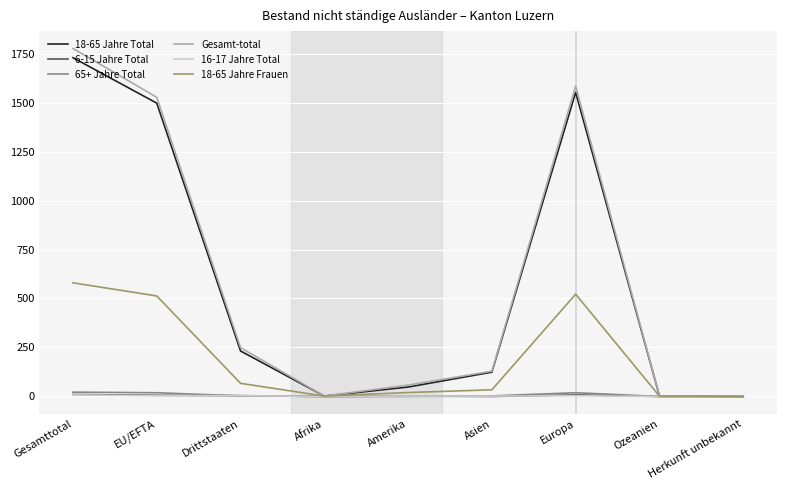

The value of 18-65 Jahre Total at Herkunft unbekannt is 699. True or false?

False